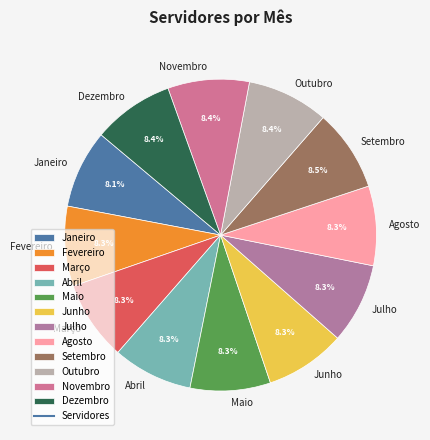

Is Dezembro the majority of the pie?

No